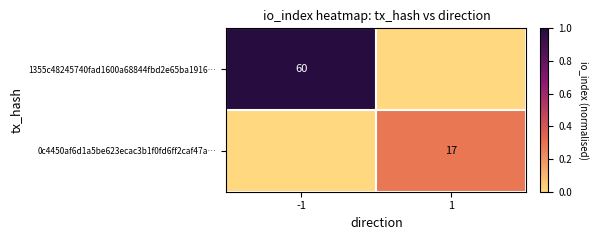

True or false: 1355c48245740fad1600a68844fbd2e65ba1916… has a value of 60 at -1.

True